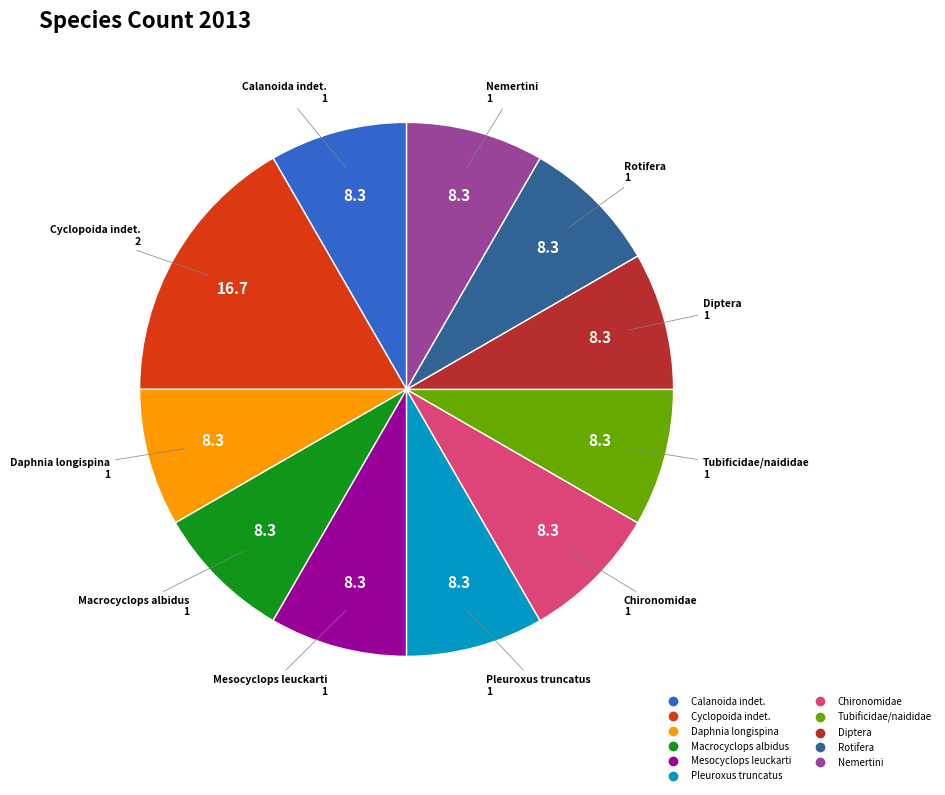

Does Calanoida indet. represent more than half of the total?

No